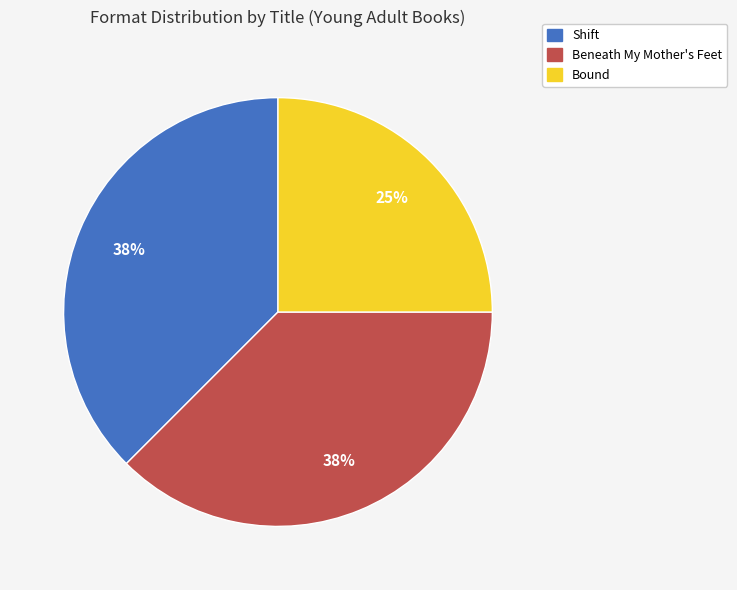

What is the smallest slice in the pie chart?

Bound